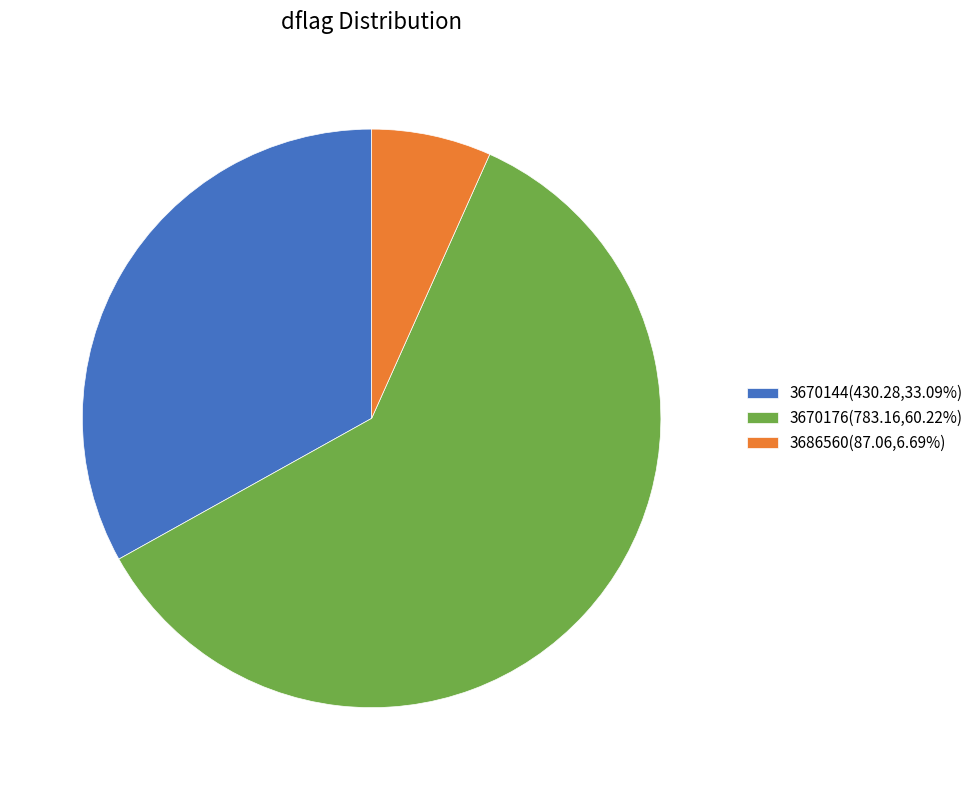

Combined, do 3670176(783.16,60.22%) and 3686560(87.06,6.69%) account for over 50%?

Yes